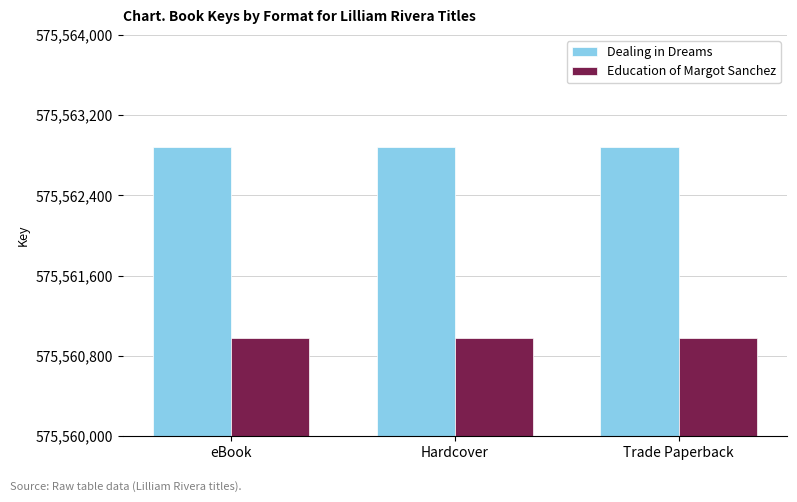

What is the spread (max minus min) of values at eBook?

1903